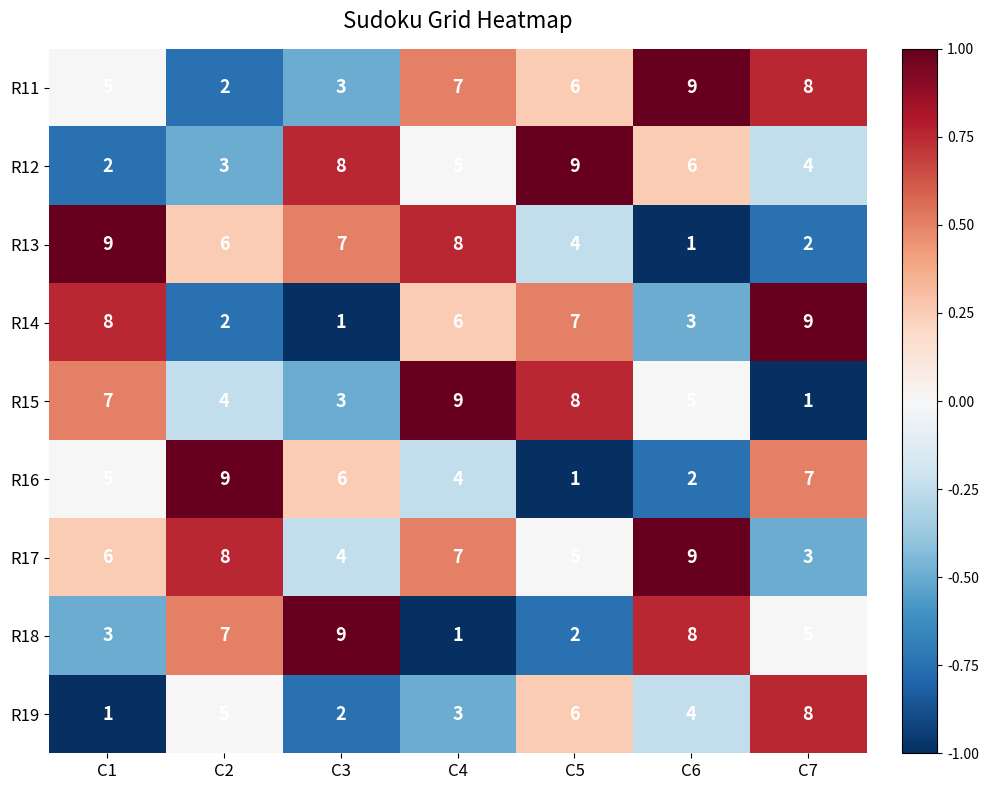

True or false: R12 has a value of 2 at C1.

True